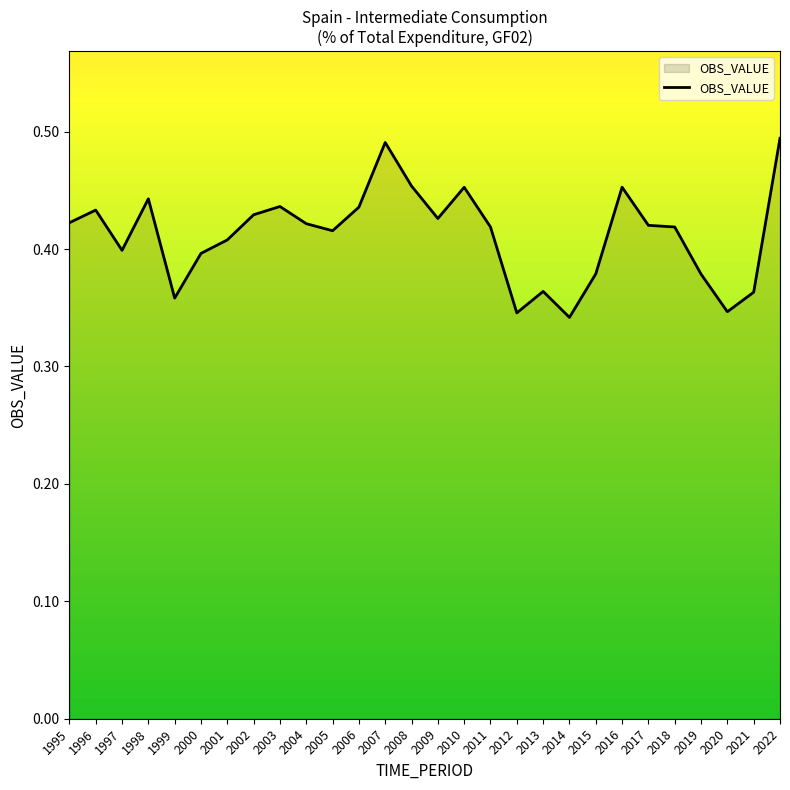

True or false: the data shows 0.3 at 2016.

False